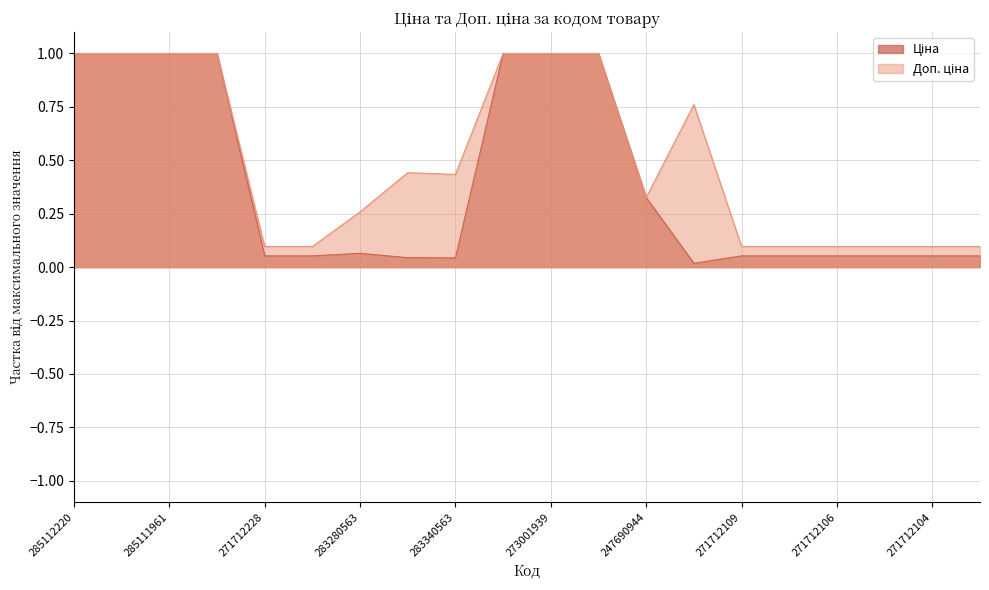

Which series has the widest spread of values?

Ціна